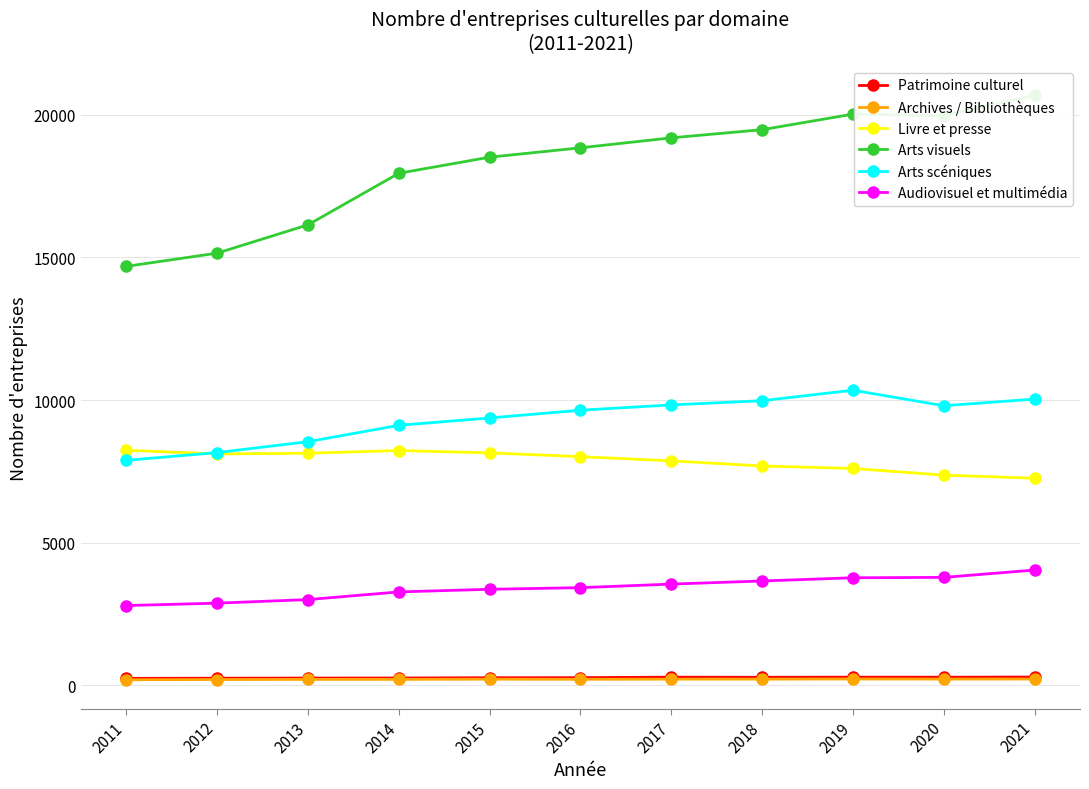

What is the difference between the highest and lowest values at 2013?

15931